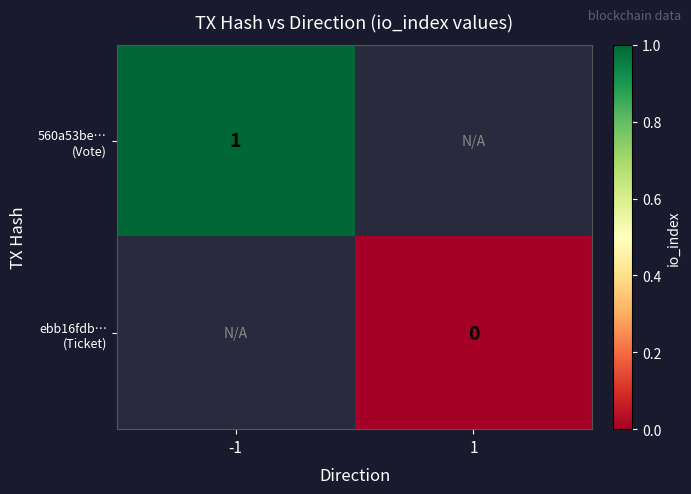

The 560a53be… (Vote) series shows 1.0 at -1. True or false?

True